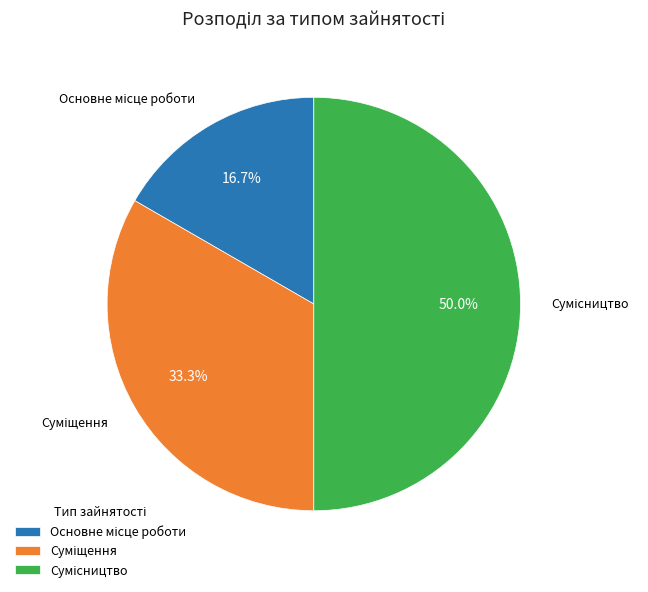

How many slices are in this pie chart?

3